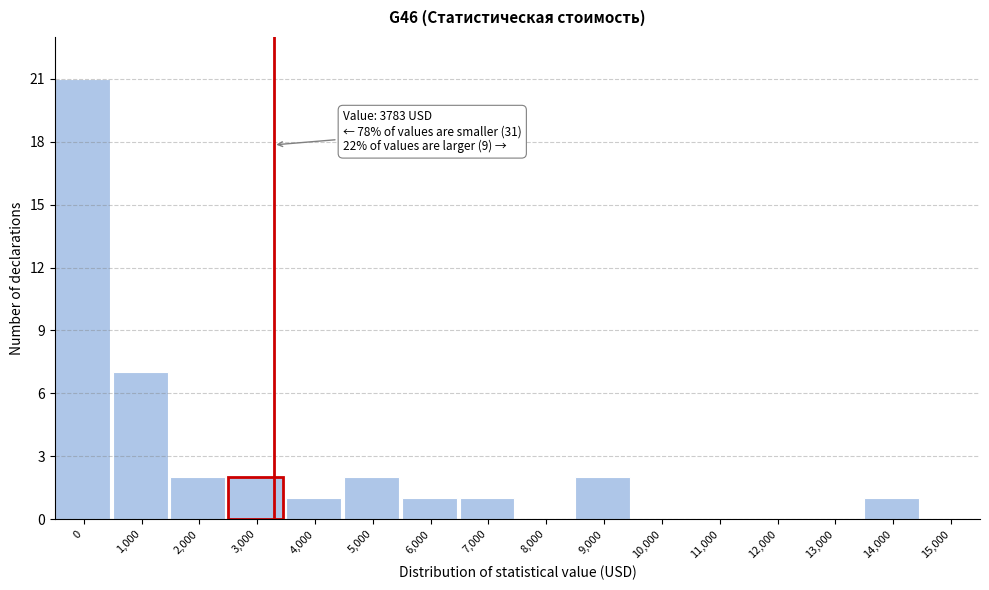

Reading left to right, list all the values displayed in this chart.

0=21	1,000=7	2,000=2	3,000=2	4,000=1	5,000=2	6,000=1	7,000=1	8,000=0	9,000=2	10,000=0	11,000=0	12,000=0	13,000=0	14,000=1	15,000=0